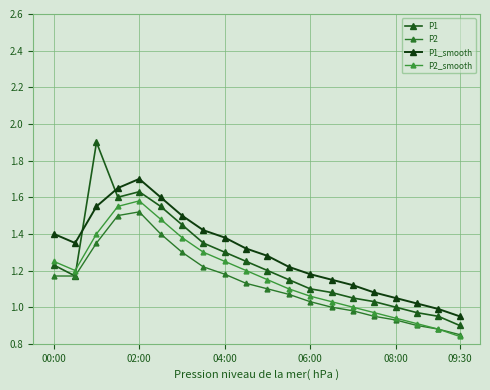

What is the lowest value of the P2 series?

0.8